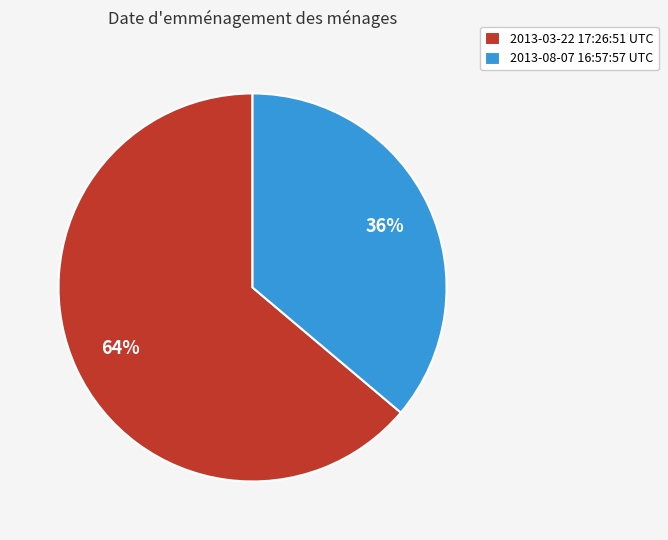

To the nearest percent, what portion does 2013-08-07 16:57:57 UTC represent?

36%